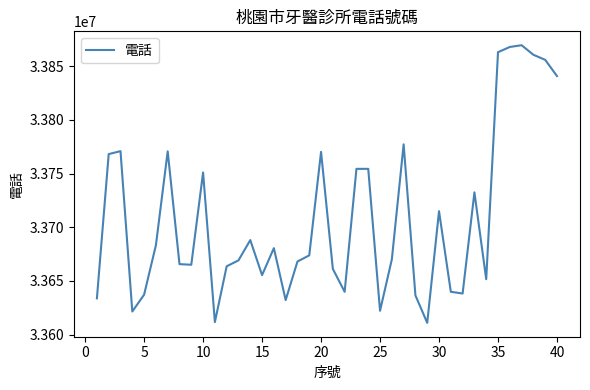

What is the minimum value shown in the chart?

33610996